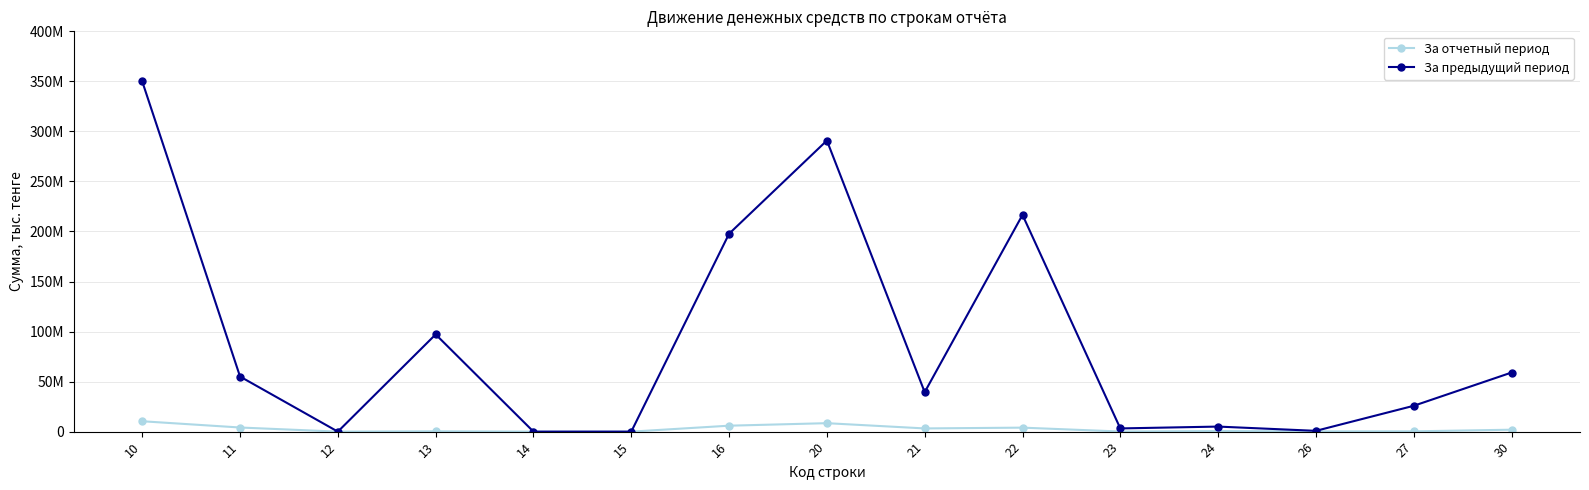

What is the total value across all series at 27?

26117060.6